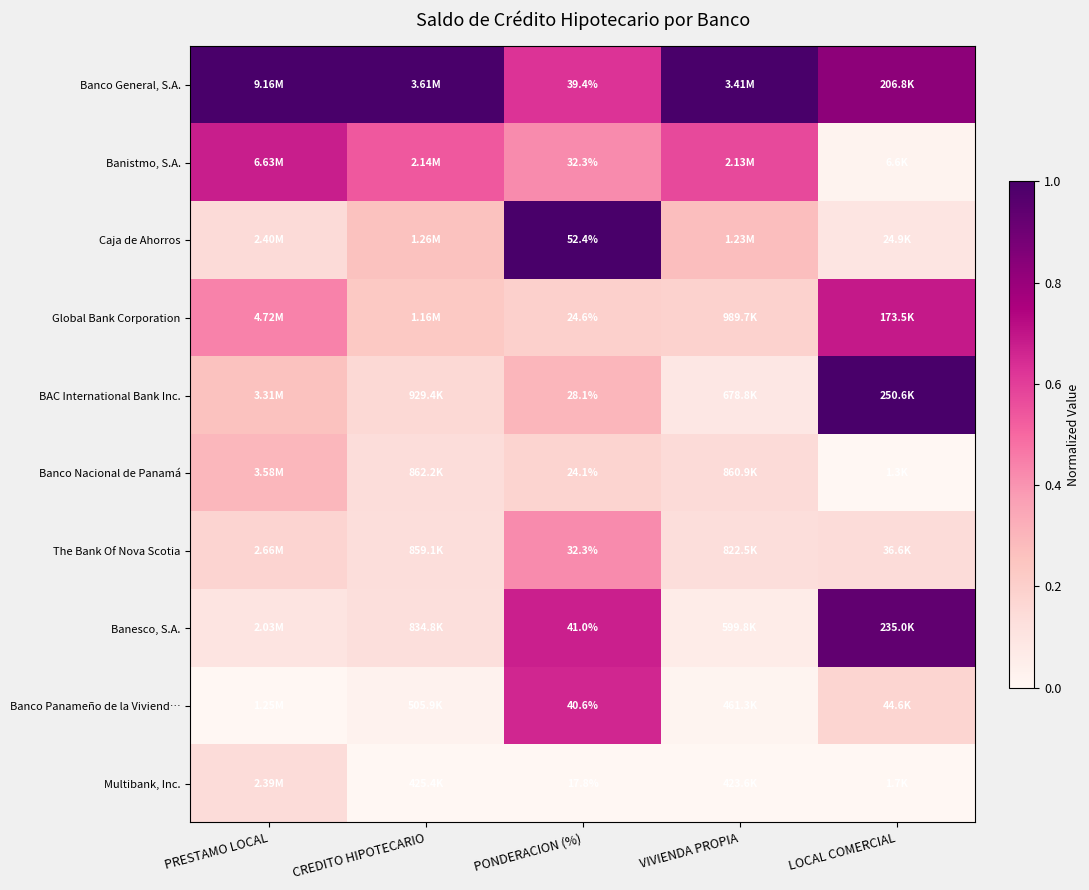

How many data points does each series have?

5